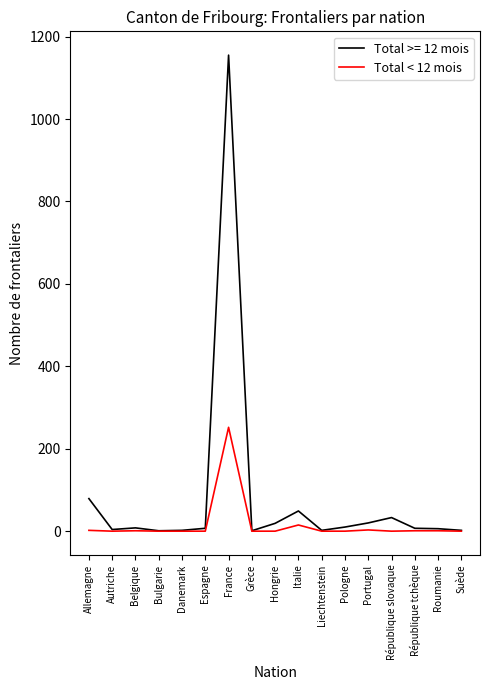

Which category has the highest value in the Total >= 12 mois series?

France